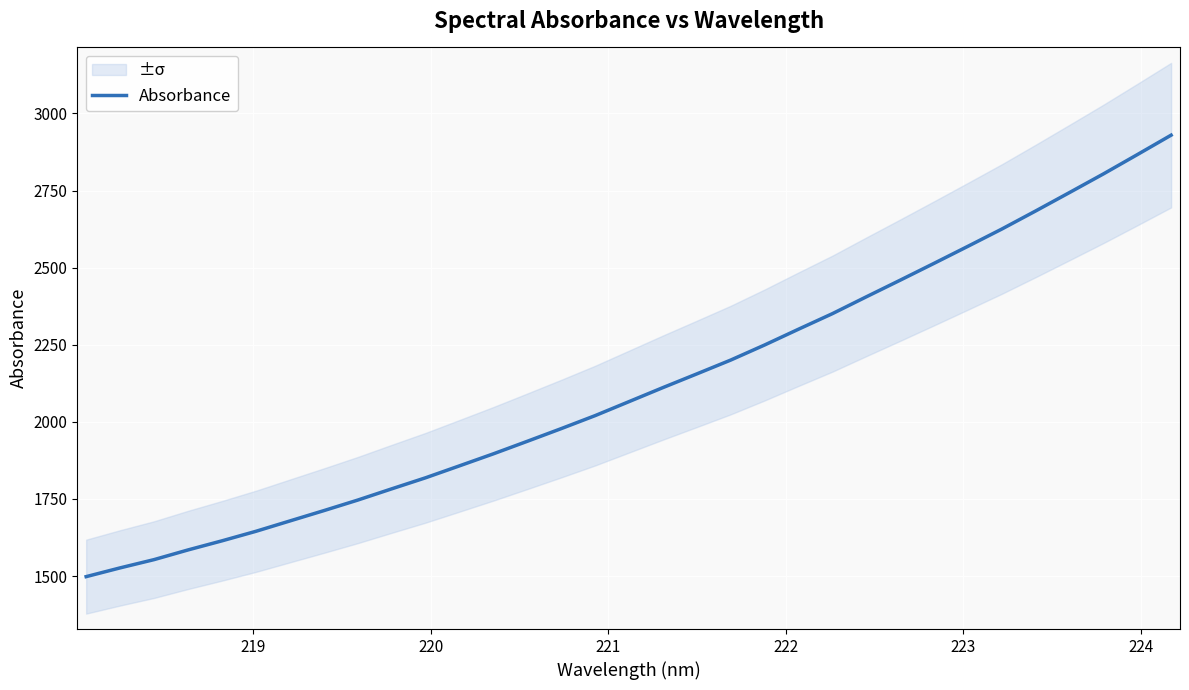

What is the difference between the second highest and second lowest values?

1339.7